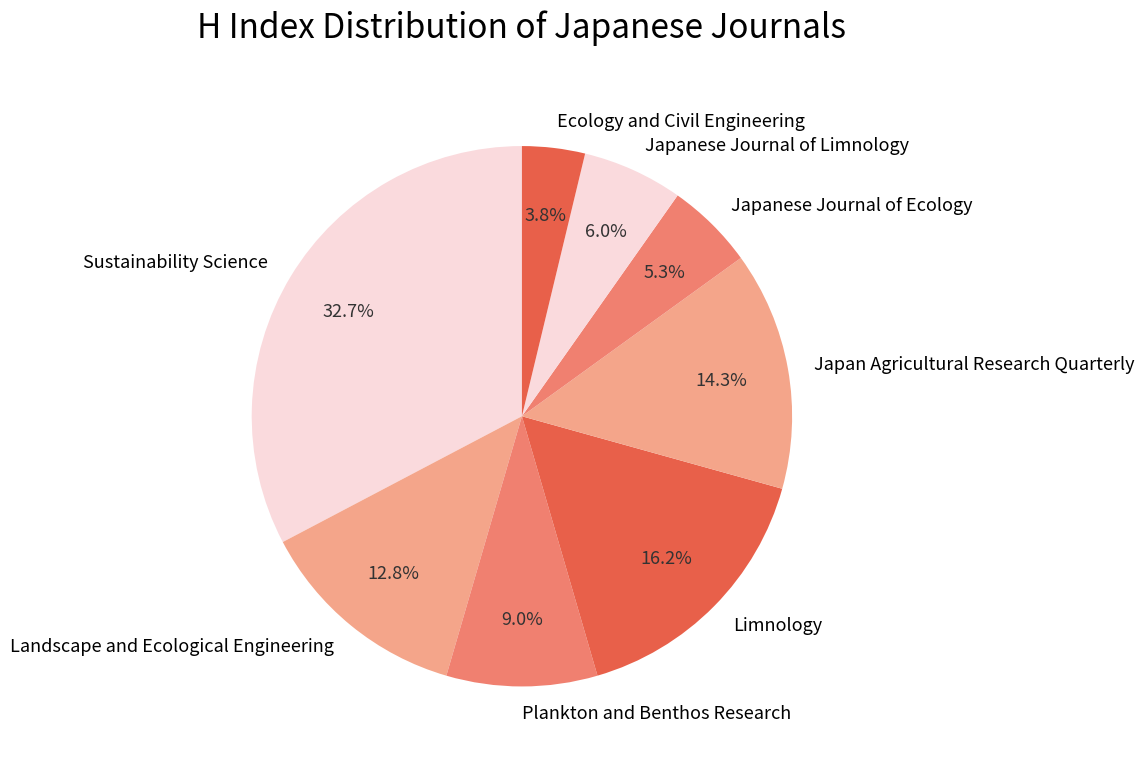

Is it true that Japanese Journal of Limnology is 6% of the pie?

True